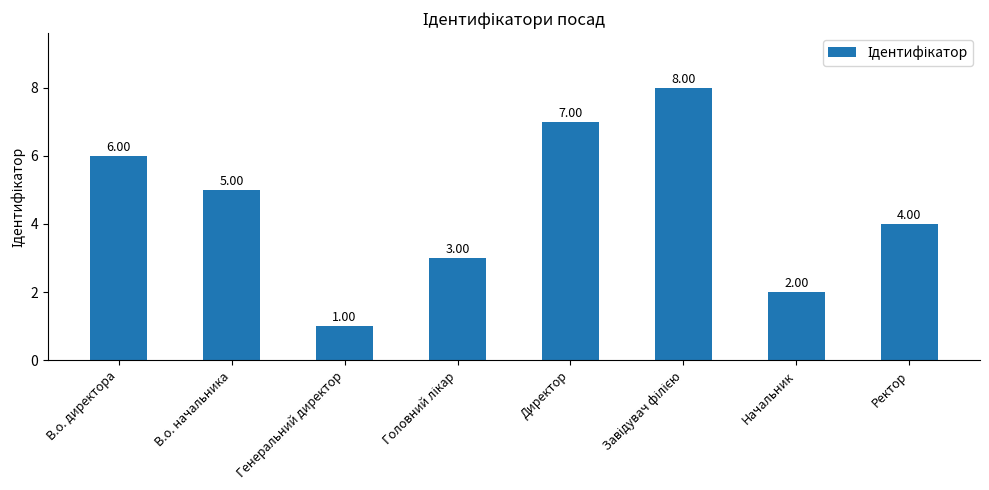

What is the label of the 8th bar from the left?

Ректор